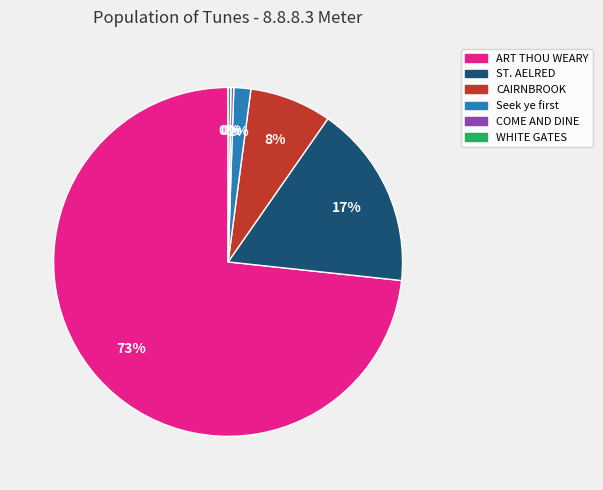

The ST. AELRED slice represents 4% of the pie. True or false?

False